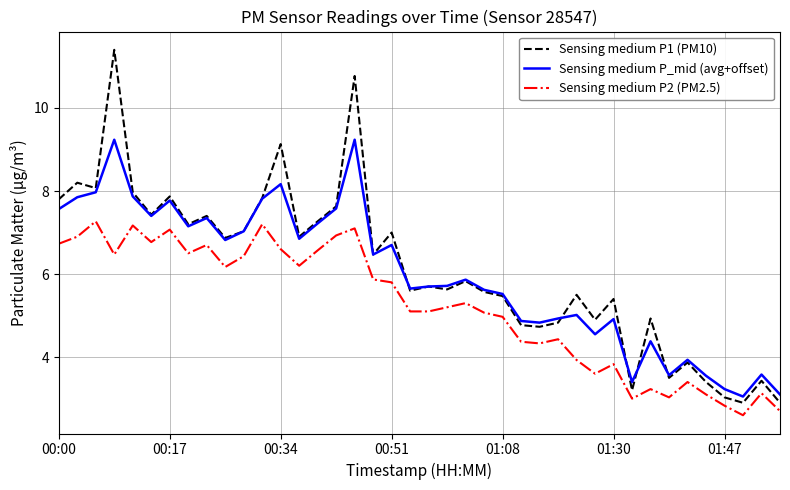

What is the minimum value for Sensing medium P2 (PM2.5)?

2.6